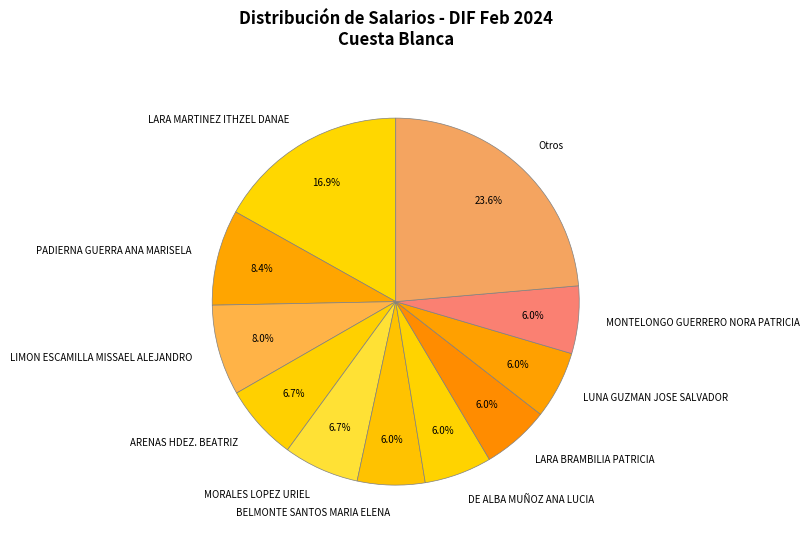

Does any single category account for the majority?

No